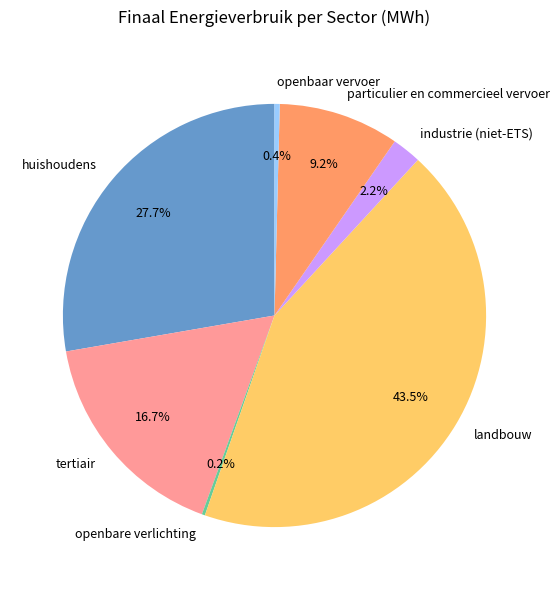

Is it true that particulier en commercieel vervoer is 9% of the pie?

True